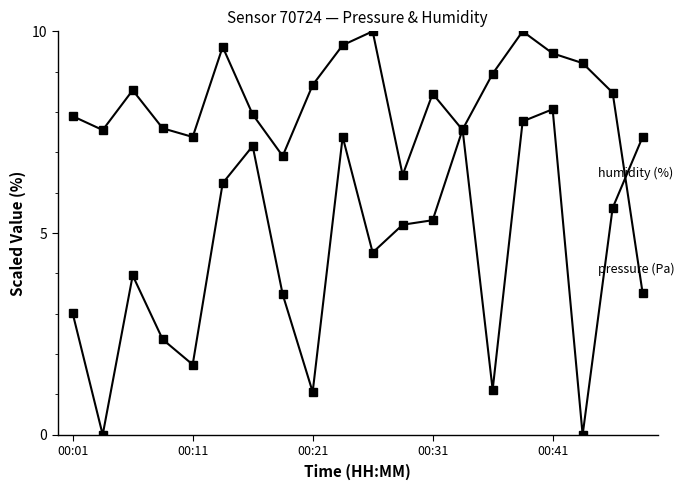

Count the number of categories in the chart.

20